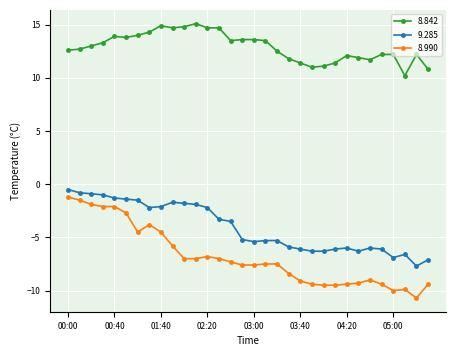

What is the minimum value shown in the chart?

-10.7